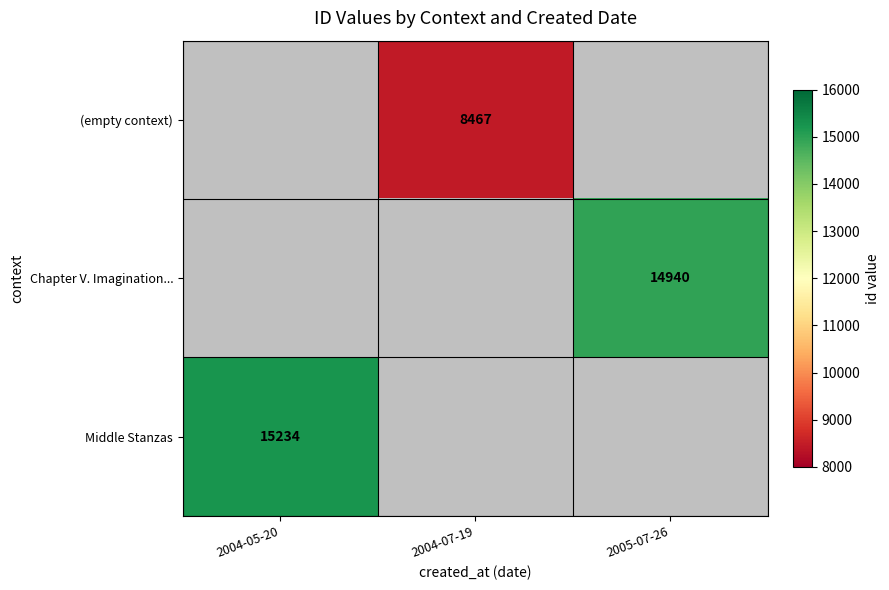

The value of Chapter V. Imagination... at 2005-07-26 is 25393. True or false?

False